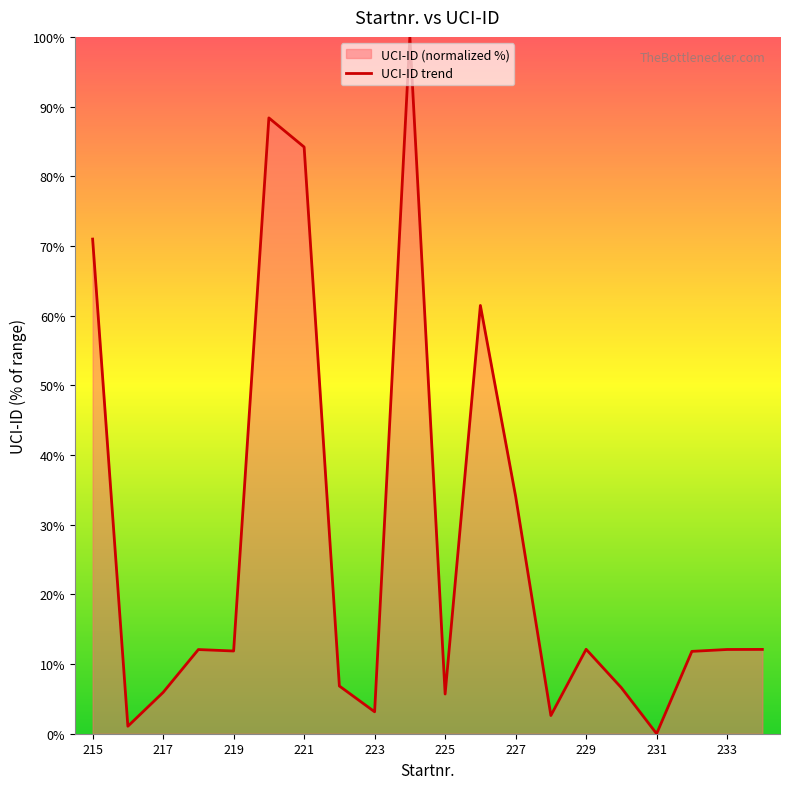

List the labels in order of value, smallest first.

231, 216, 228, 223, 225, 217, 230, 222, 232, 219, 218, 233, 234, 229, 227, 226, 215, 221, 220, 224